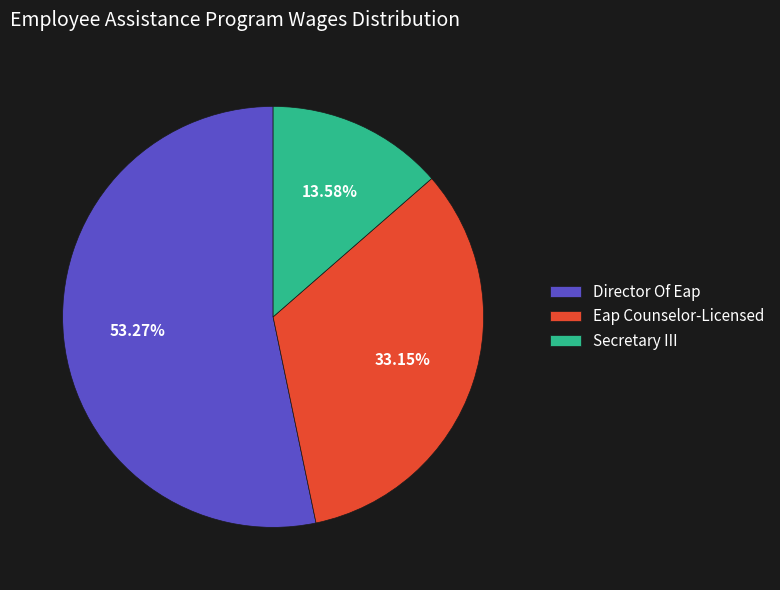

Does any single category account for the majority?

Yes